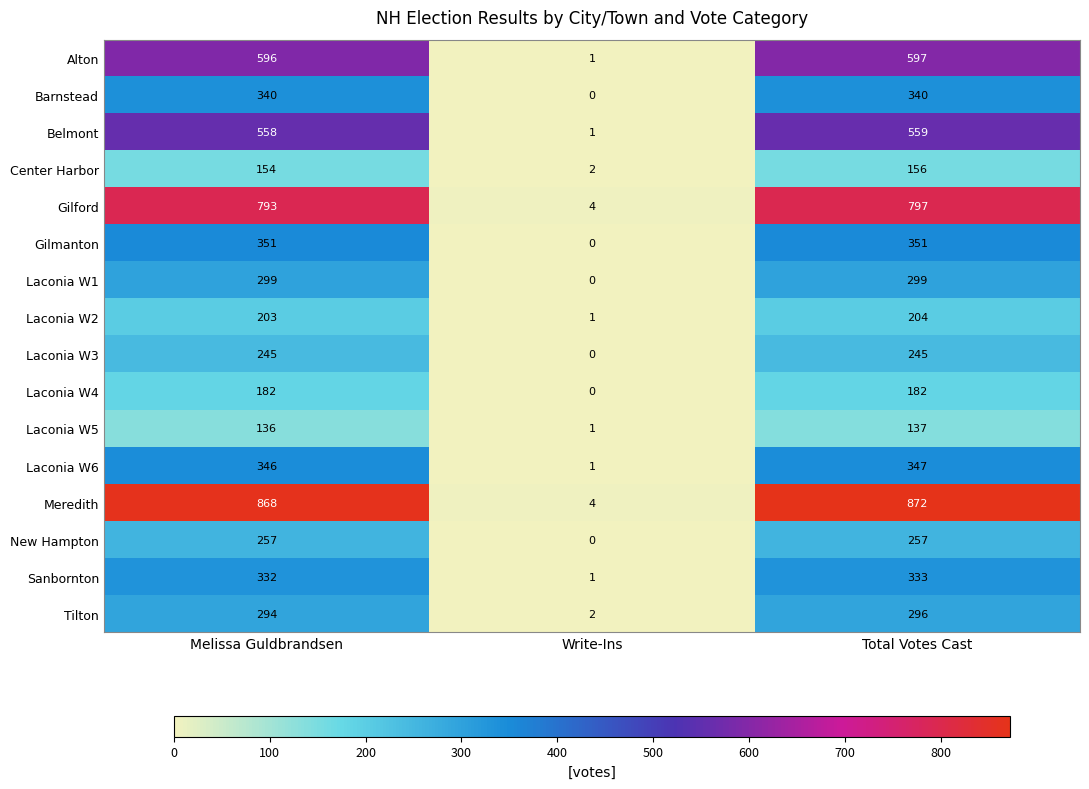

Is it true that Center Harbor equals 156 at Total Votes Cast?

True